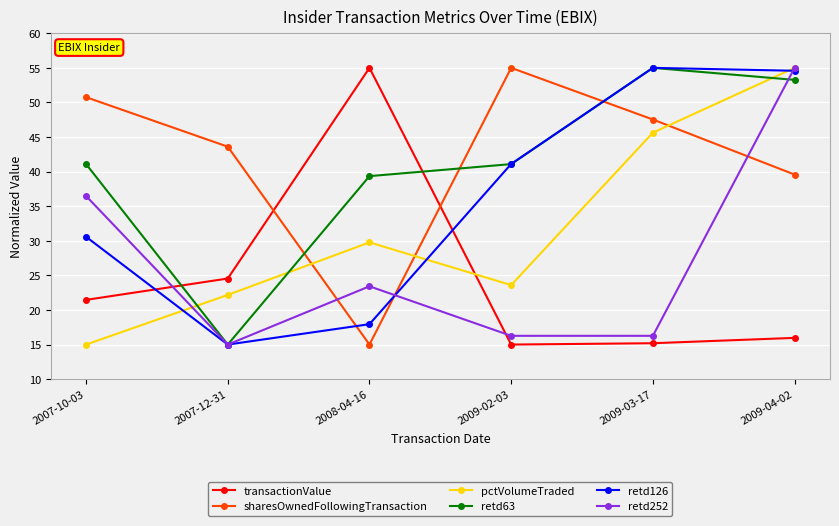

What is the difference between the highest and lowest values at 2008-04-16?

40.0